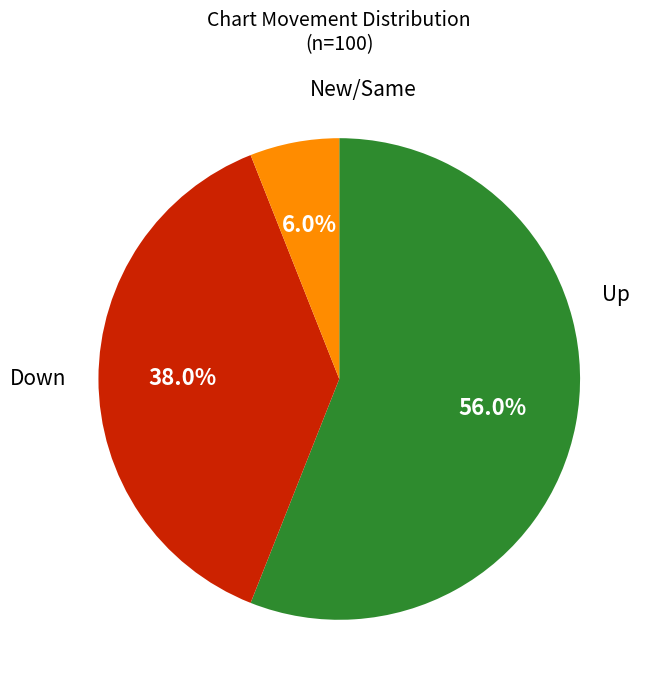

Which category has the smallest portion of the pie?

New/Same